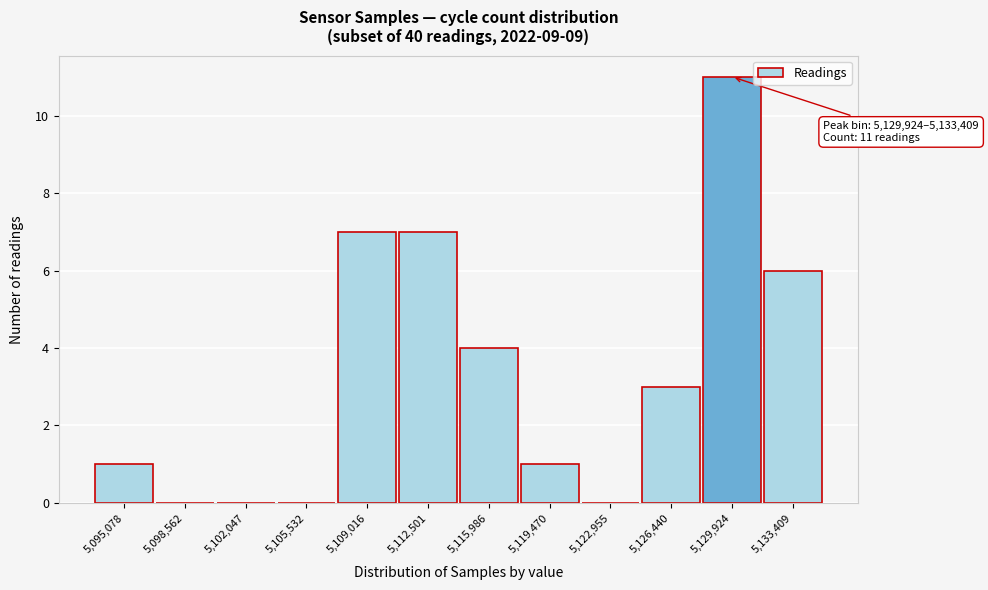

Reading right to left, list all the values displayed in this chart.

5,133,409=6	5,129,924=11	5,126,440=3	5,122,955=0	5,119,470=1	5,115,986=4	5,112,501=7	5,109,016=7	5,105,532=0	5,102,047=0	5,098,562=0	5,095,078=1